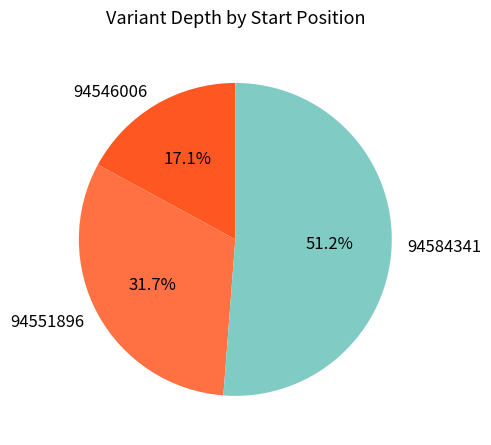

Is it true that 94546006 is 17% of the pie?

True